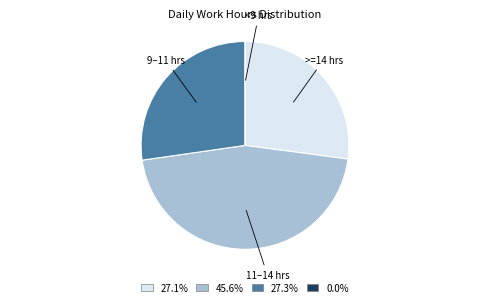

Is there a majority slice in this chart?

No